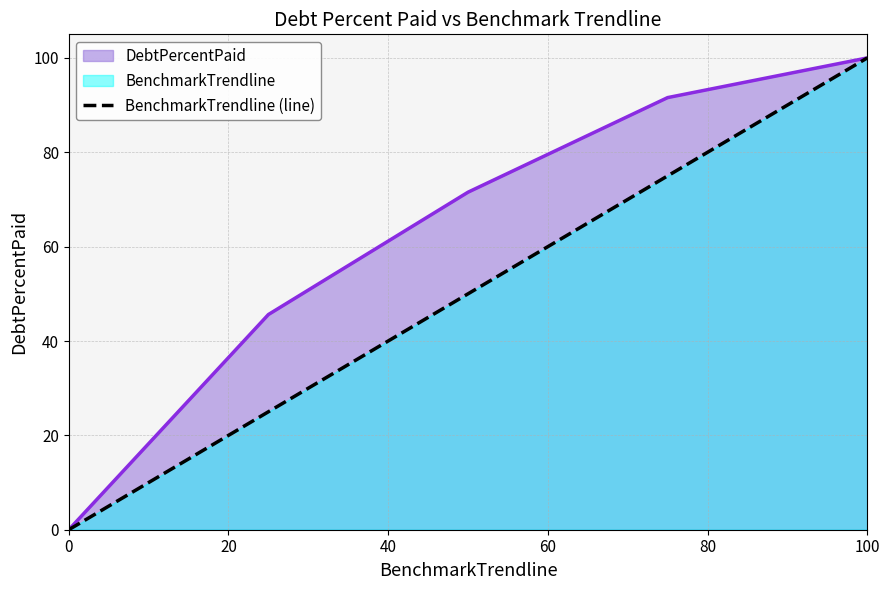

How many distinct data groups are displayed?

2